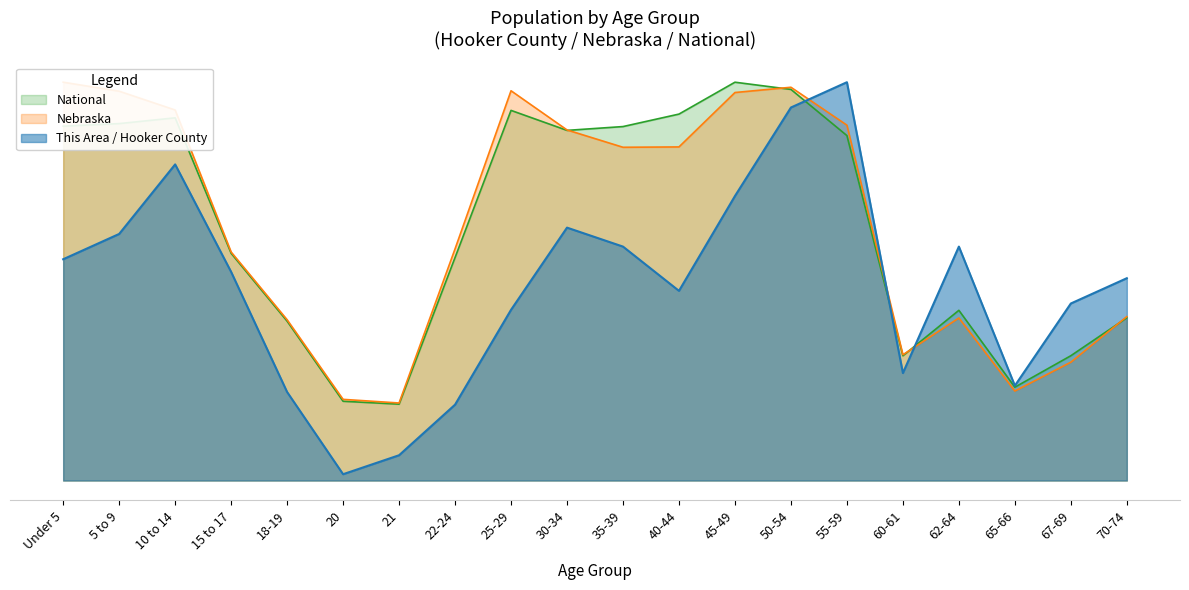

Rank the categories by value from lowest to highest.

20, 21, 22-24, 18-19, 65-66, 60-61, 25-29, 67-69, 40-44, 70-74, 15 to 17, Under 5, 35-39, 62-64, 5 to 9, 30-34, 45-49, 10 to 14, 50-54, 55-59